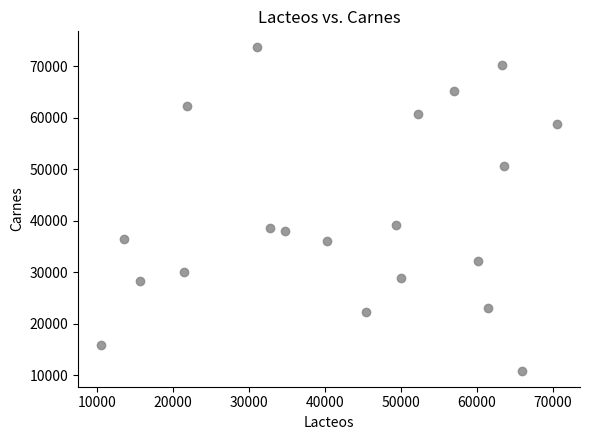

What is the range of X values (max minus min)?

60135